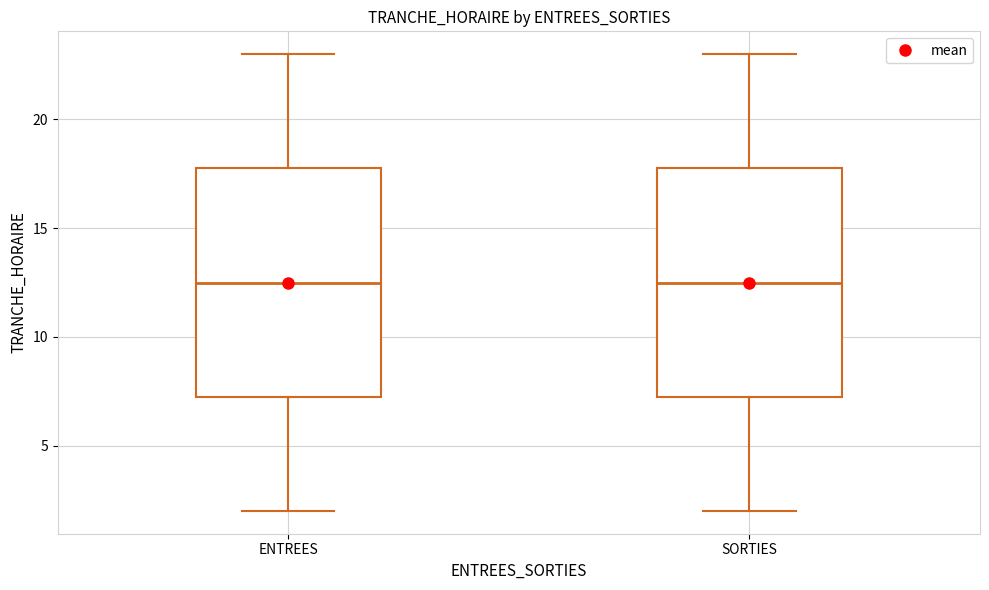

Where is the upper edge of the box for SORTIES on the y-axis? The values are not printed on the chart, so give them approximately, as read against the axis.

18.0